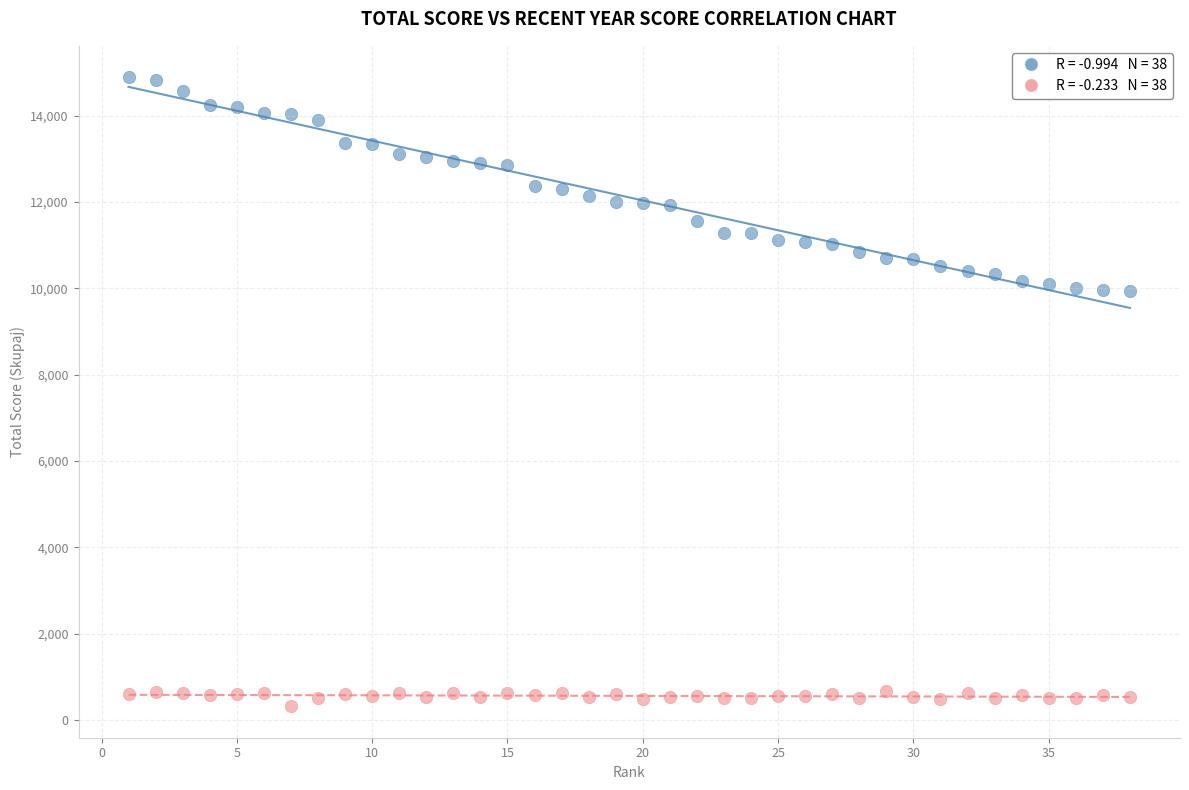

Across all data points, what is the range of X values (max minus min)?

37